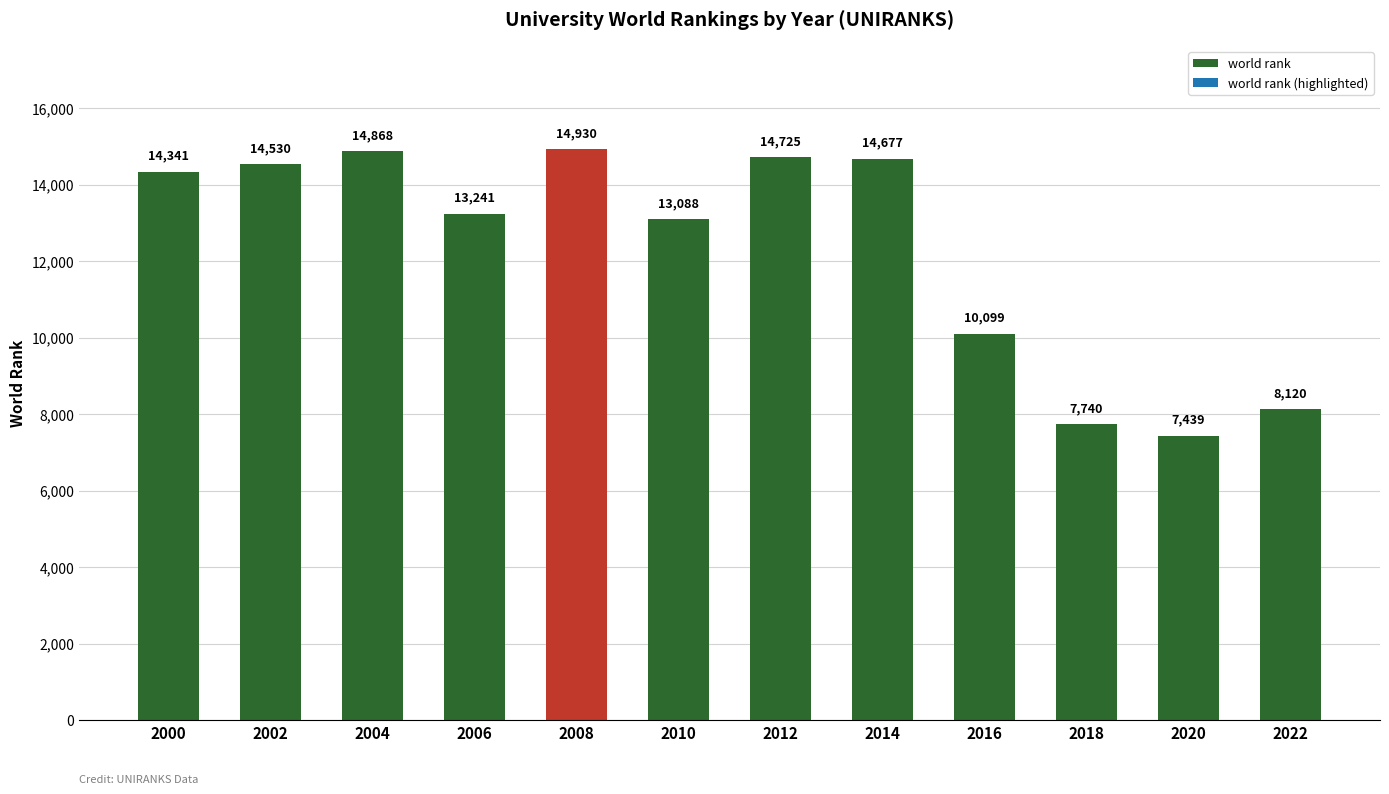

Reading left to right, transcribe all the data shown in this chart.

2000=14341	2002=14530	2004=14868	2006=13241	2008=14930	2010=13088	2012=14725	2014=14677	2016=10099	2018=7740	2020=7439	2022=8120